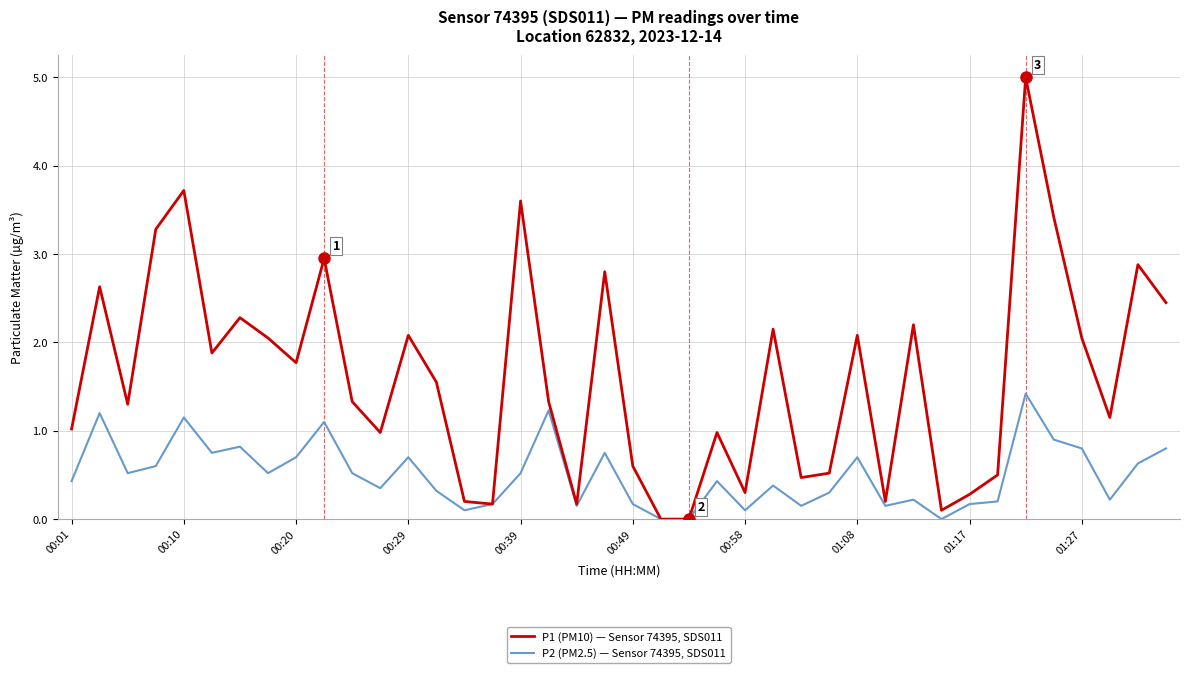

True or false: P2 (PM2.5) — Sensor 74395, SDS011 has more than 2 interior local peaks.

True